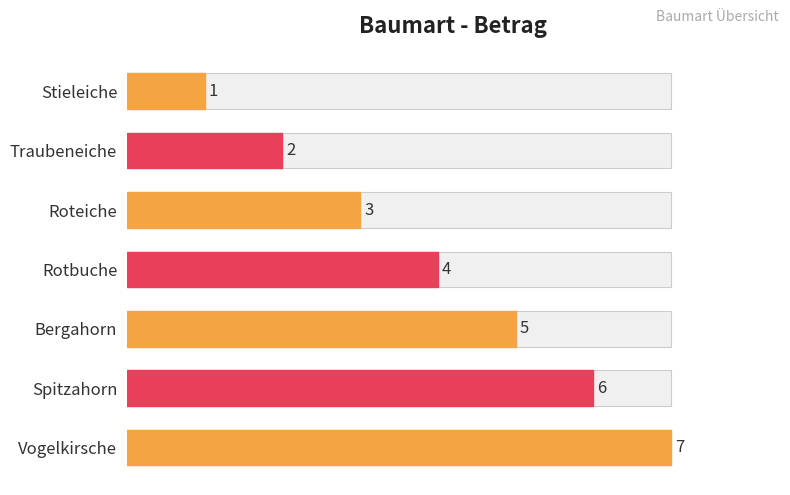

Rank the categories by value from lowest to highest.

Stieleiche, Traubeneiche, Roteiche, Rotbuche, Bergahorn, Spitzahorn, Vogelkirsche